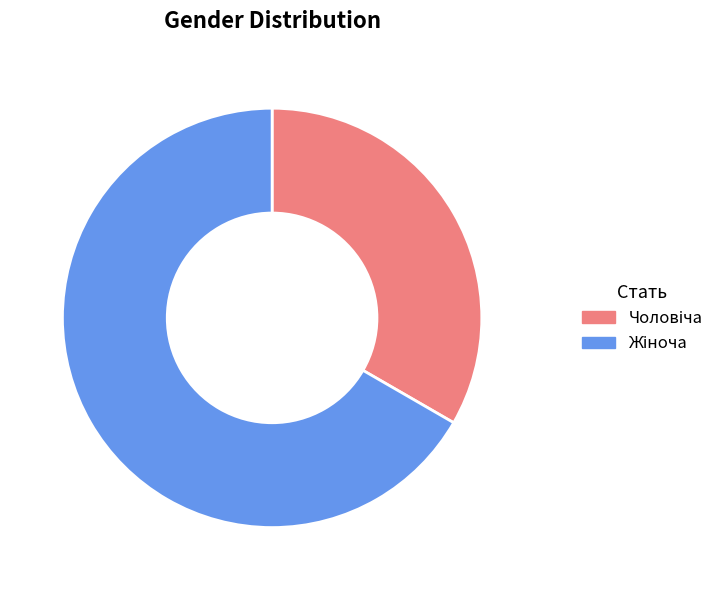

Is there any slice that represents more than half of the pie?

Yes